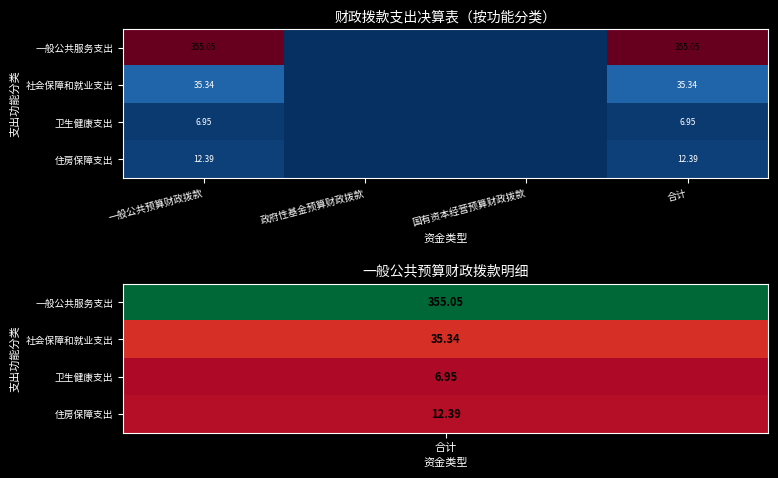

At which category is the sum across all series the highest?

一般公共预算财政拨款